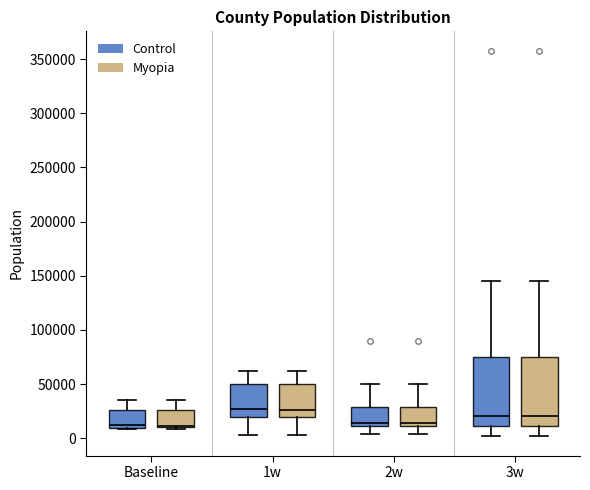

Reading left to right, read every box against the y-axis: the position of its median line, the range the box covers, and the ends of its whiskers. The values are not printed on the chart, so give them approximately, as read against the axis.

Baseline (Control): median 10000 (just above the box's lower edge), box 10000 to 25000, whiskers 10000 (just below the box's lower edge) to 35000
Baseline (Myopia): median 10000 (just above the box's lower edge), box 10000 to 25000, whiskers 10000 (just below the box's lower edge) to 35000
1w (Control): median 25000, box 20000 to 50000, whiskers 5000 to 60000
1w (Myopia): median 25000, box 20000 to 50000, whiskers 5000 to 60000
2w (Control): median 15000, box 10000 to 30000, whiskers 5000 to 50000
2w (Myopia): median 15000, box 10000 to 30000, whiskers 5000 to 50000
3w (Control): median 20000, box 10000 to 75000, whiskers 0 to 145000
3w (Myopia): median 20000, box 10000 to 75000, whiskers 0 to 145000